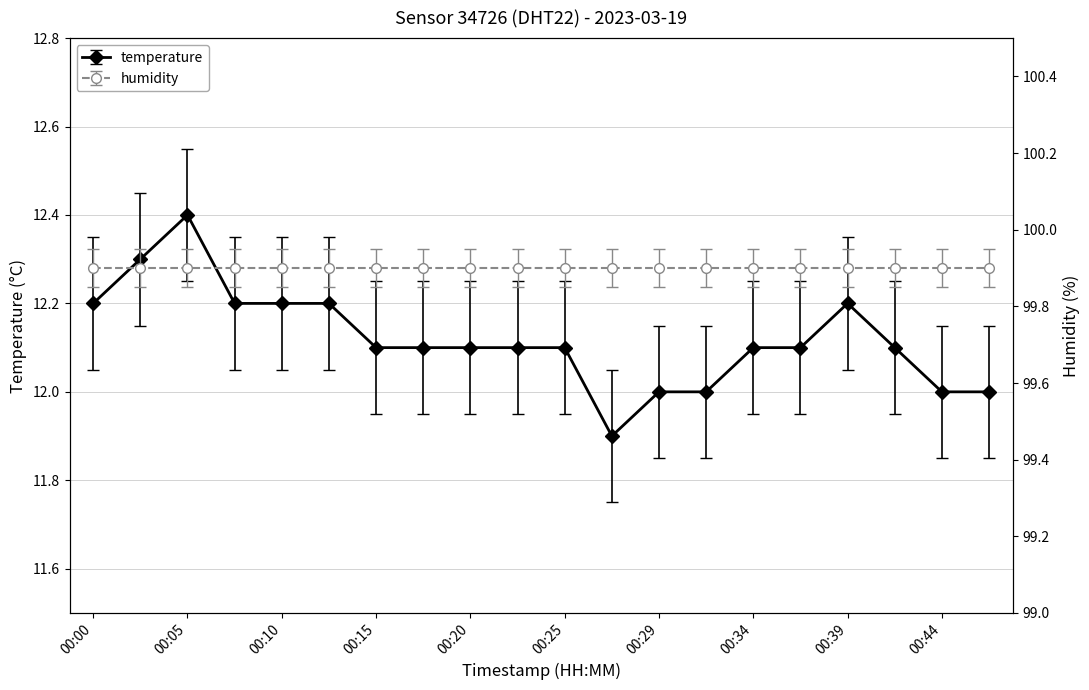

What is the smallest value displayed?

11.9